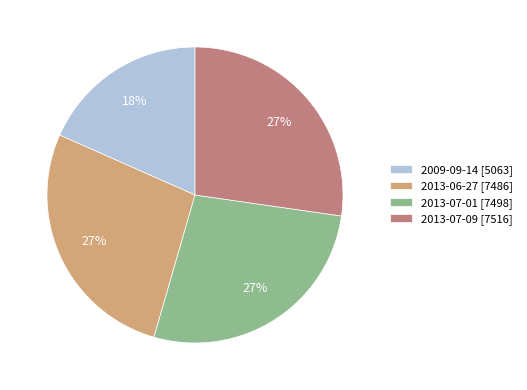

Is it true that 2013-07-01 [7498] is 15% of the pie?

False